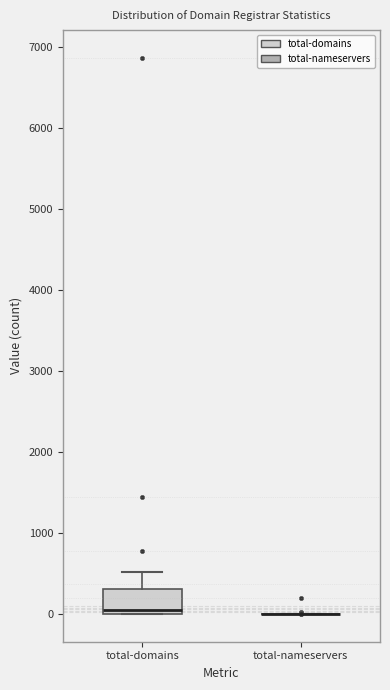

Which box is the tallest, from its lower edge to its upper edge?

total-domains